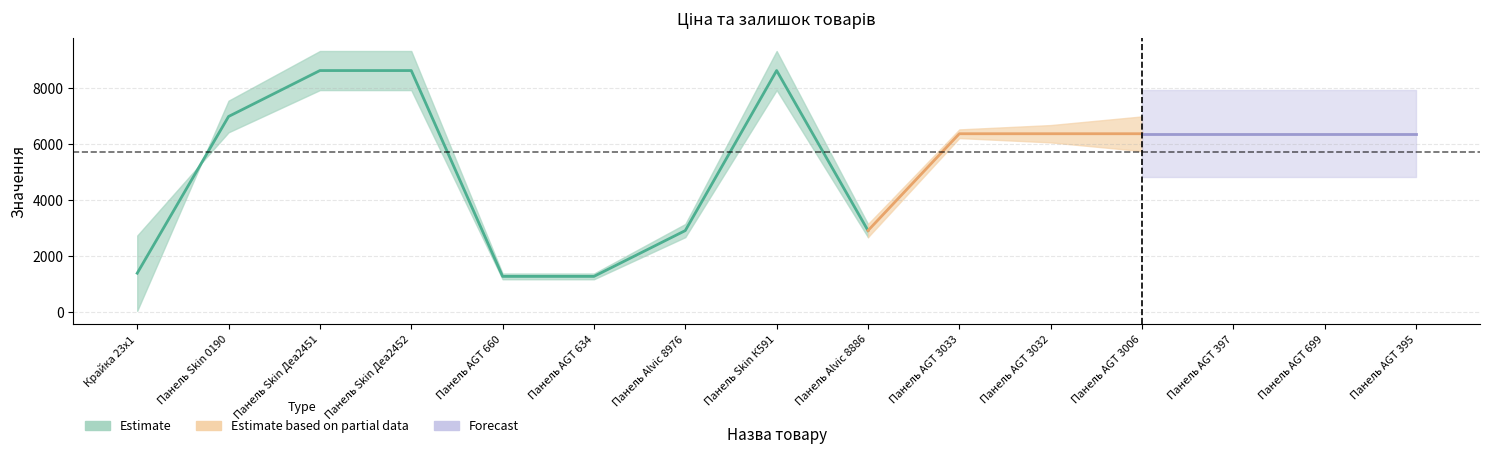

Count the number of categories in the chart.

15